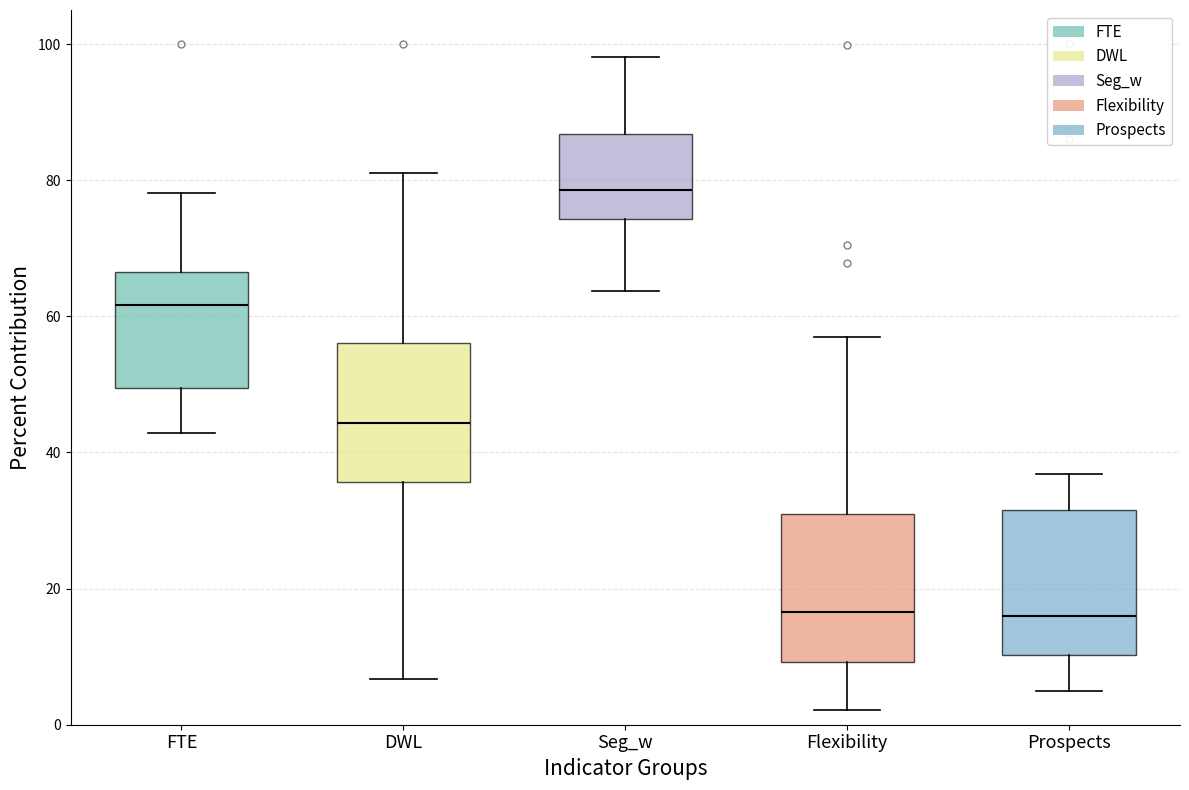

Reading left to right, read every box against the y-axis: the position of its median line, the range the box covers, and the ends of its whiskers. The values are not printed on the chart, so give them approximately, as read against the axis.

FTE: median 62, box 50 to 66, whiskers 42 to 78
DWL: median 44, box 36 to 56, whiskers 6 to 82
Seg_w: median 78, box 74 to 86, whiskers 64 to 98
Flexibility: median 16, box 10 to 32, whiskers 2 to 56
Prospects: median 16, box 10 to 32, whiskers 4 to 36